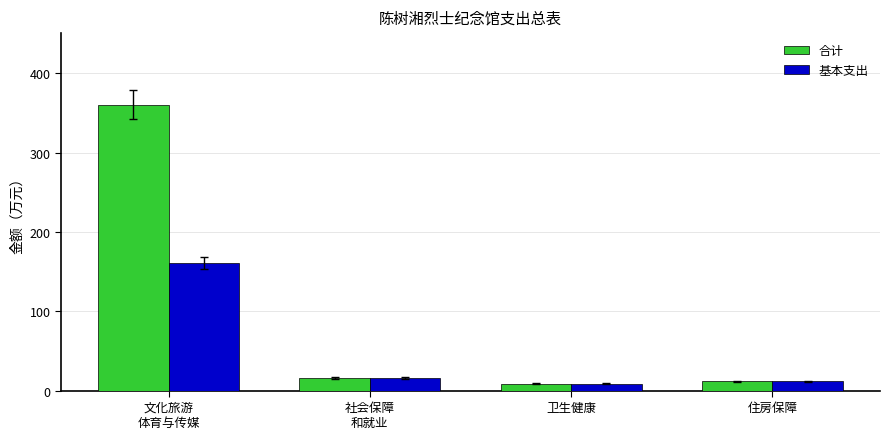

What is the label of the 3rd bar from the left?

卫生健康